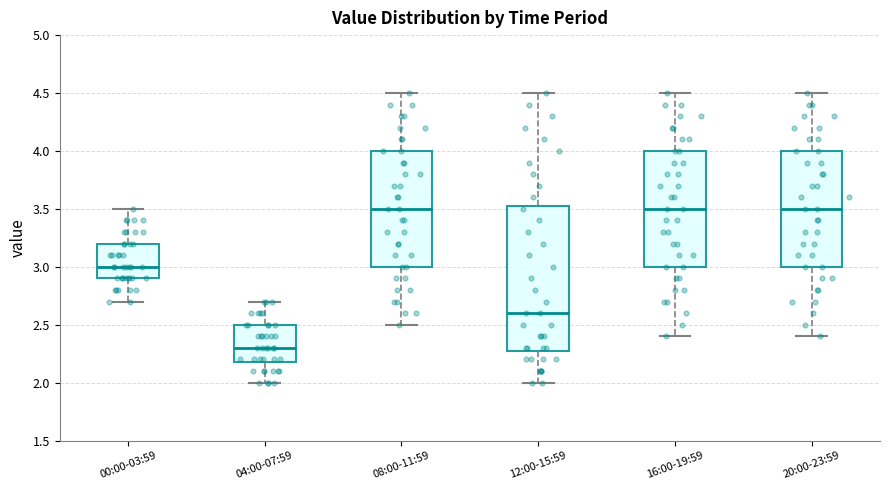

Where does the lower whisker of the box for 00:00-03:59 end on the y-axis? The values are not printed on the chart, so give them approximately, as read against the axis.

2.70